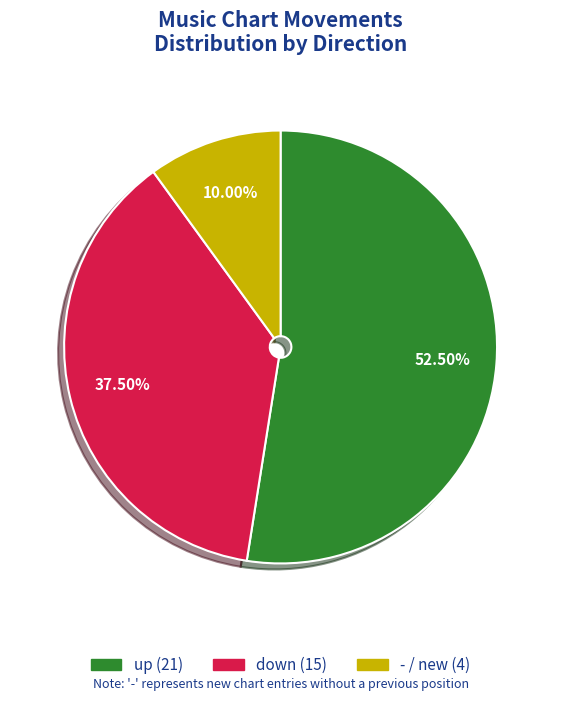

Is it true that up is 59% of the pie?

False